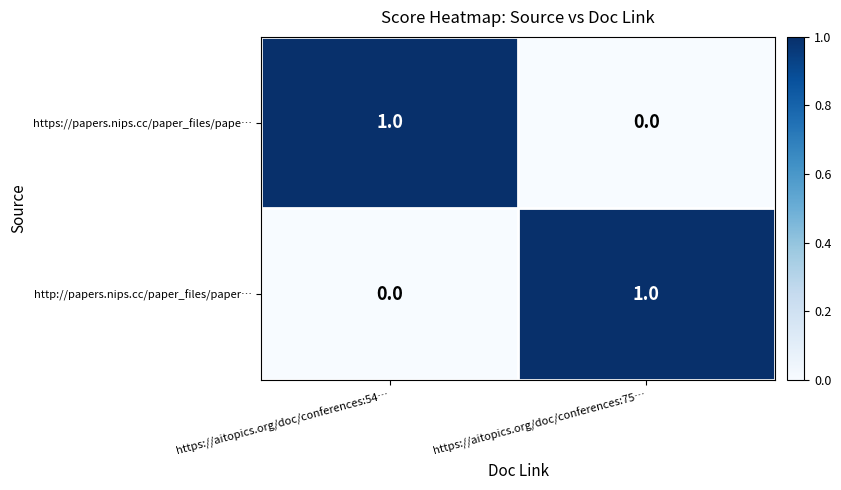

How many data points does each series have?

2